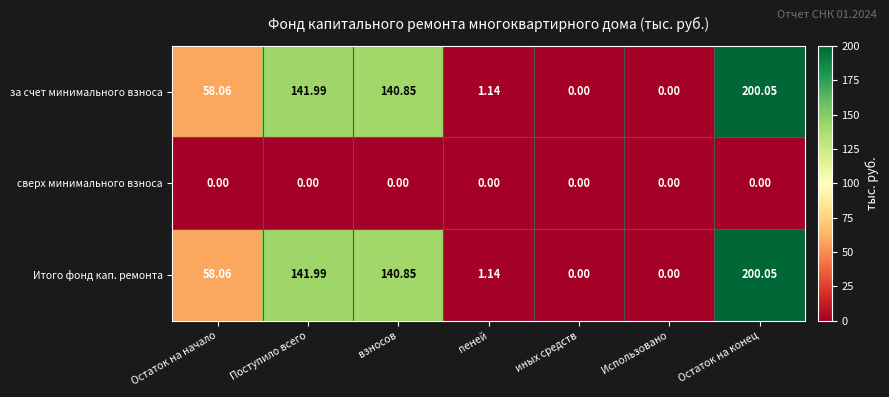

At which label does за счет минимального взноса reach its peak?

Остаток на конец